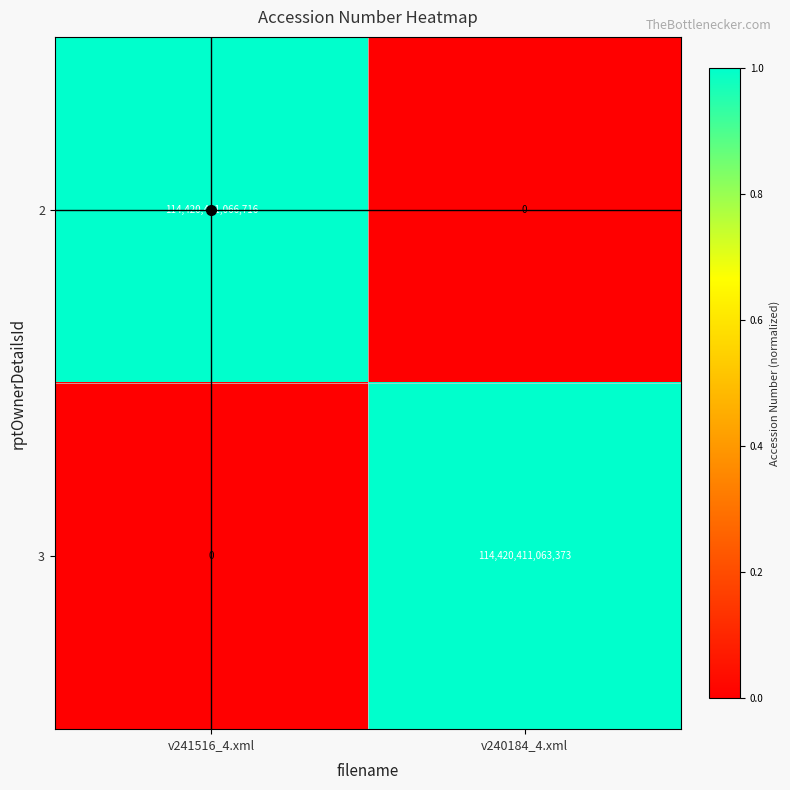

List the series in order of their peak value, lowest first.

3, 2